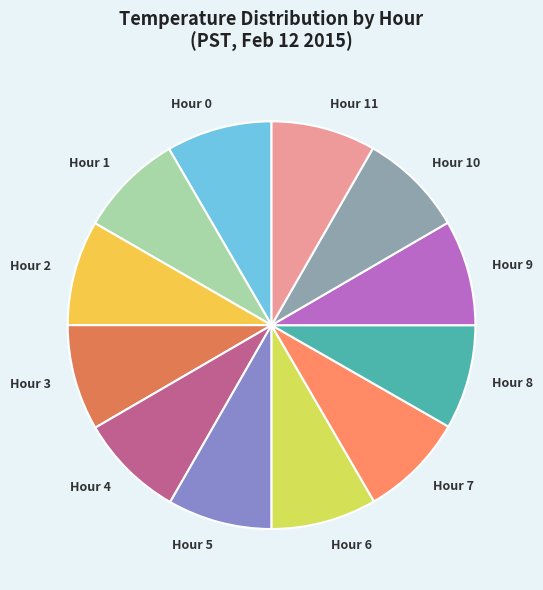

Approximately how many times larger is the value at Hour 2 compared to Hour 9?

1.0